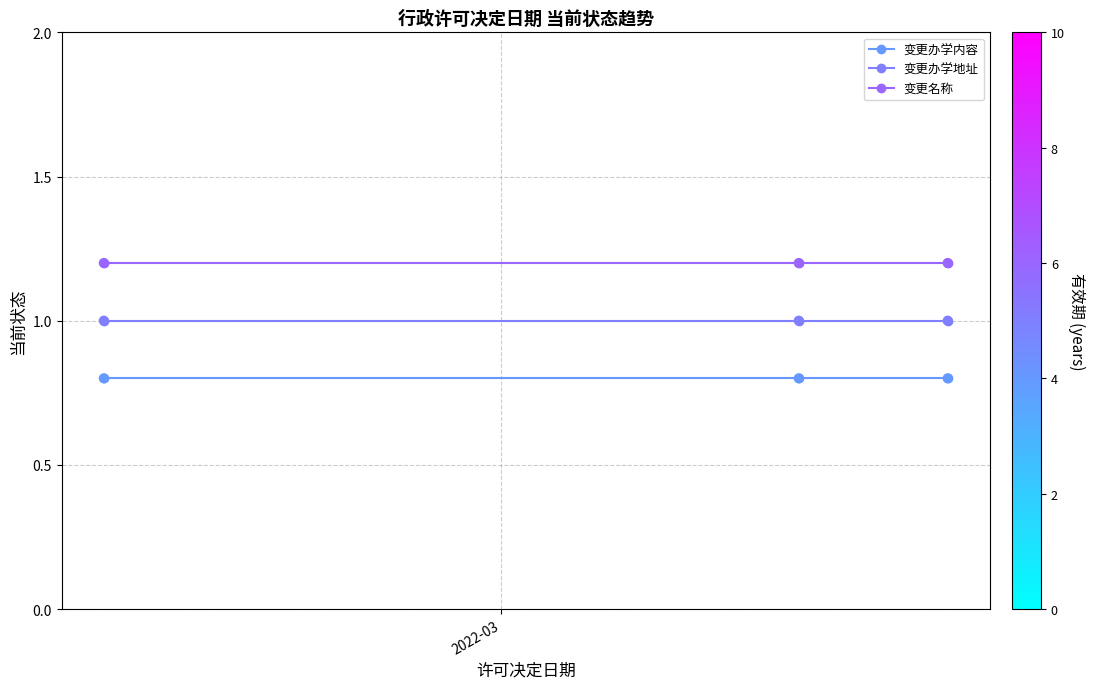

At how many categories does at least one series exceed 0?

3